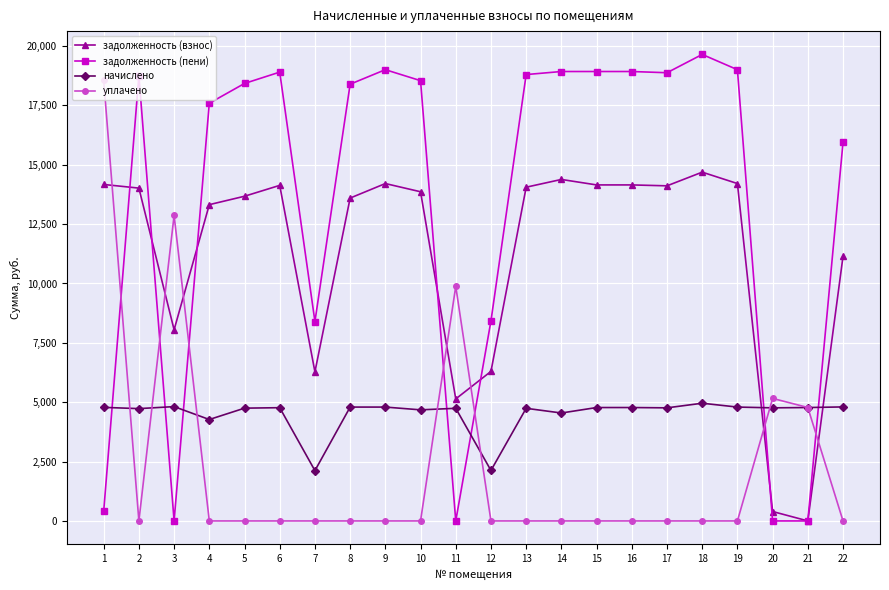

Does the chart display data point markers on the line(s)?

Yes